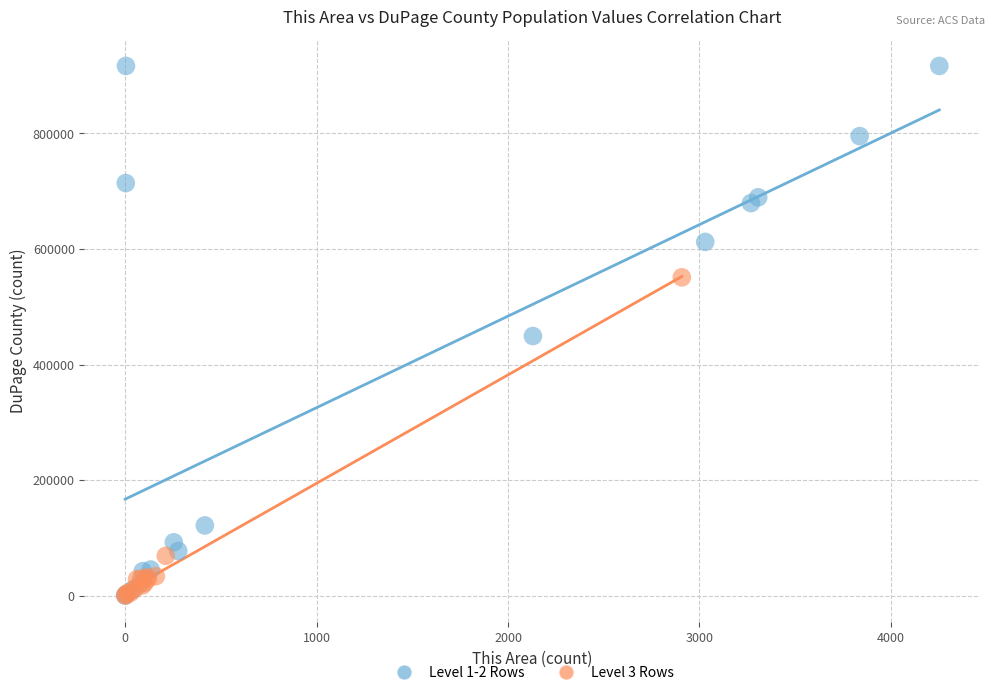

What are all the series names shown in the legend?

Level 1-2 Rows, Level 3 Rows